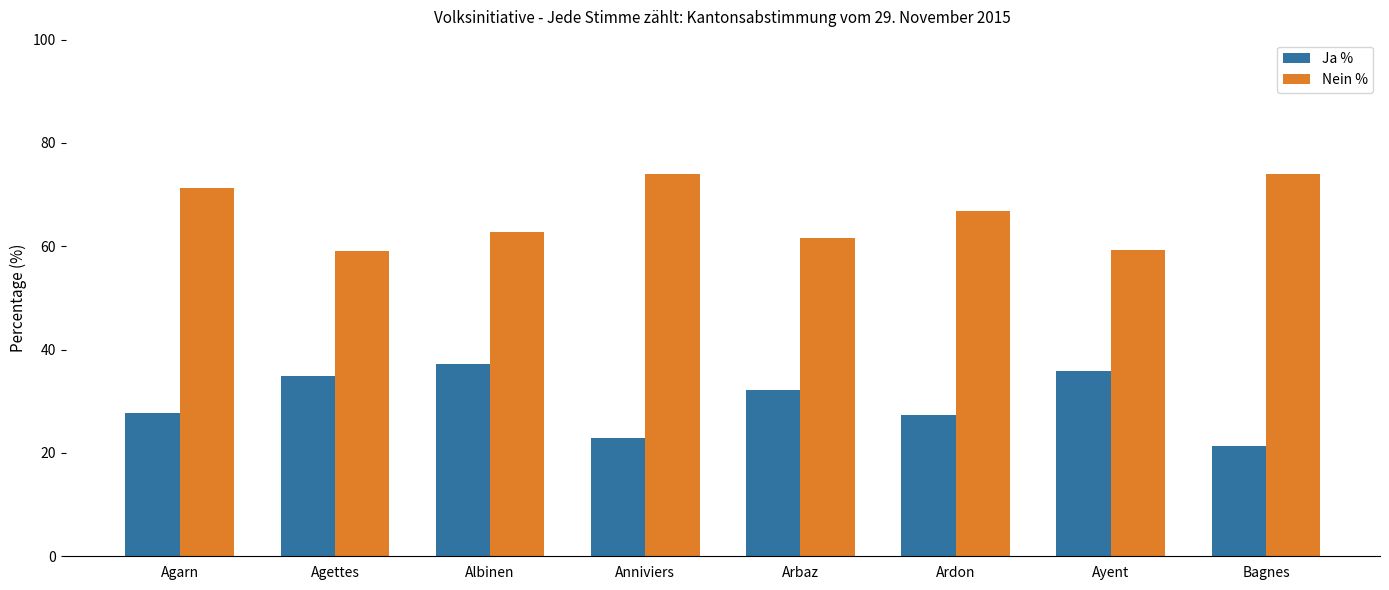

What is the maximum value for Ja %?

37.3